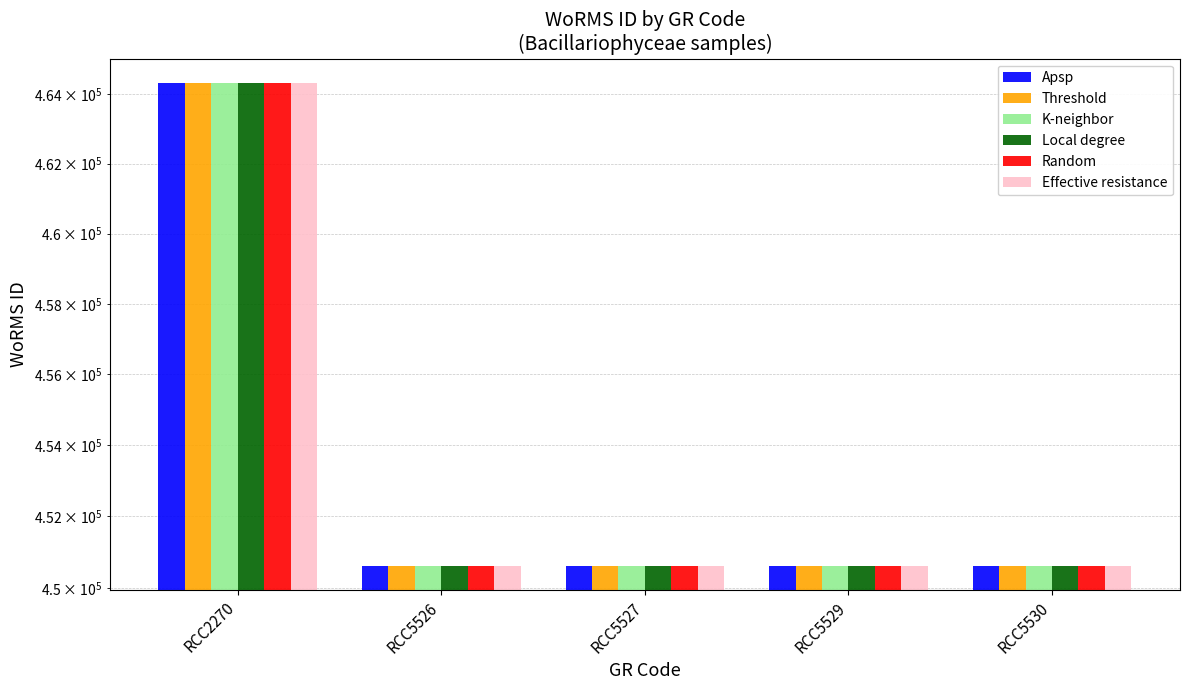

What is the average value of the Apsp series?

453354